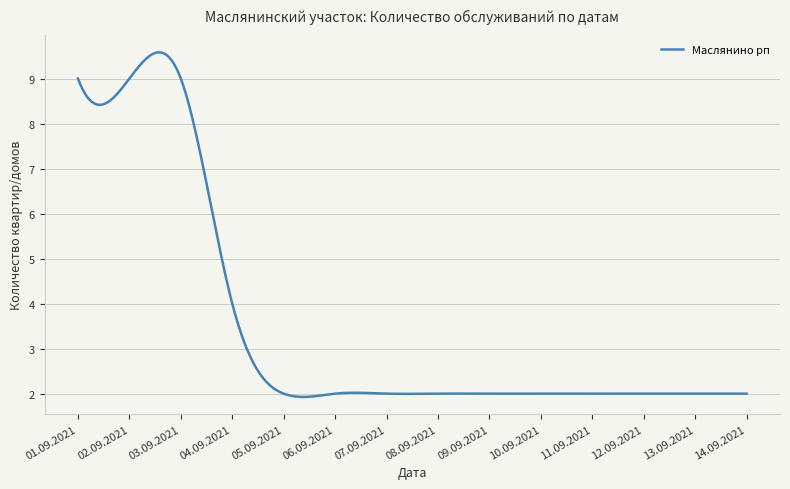

What is the minimum value shown in the chart?

1.9